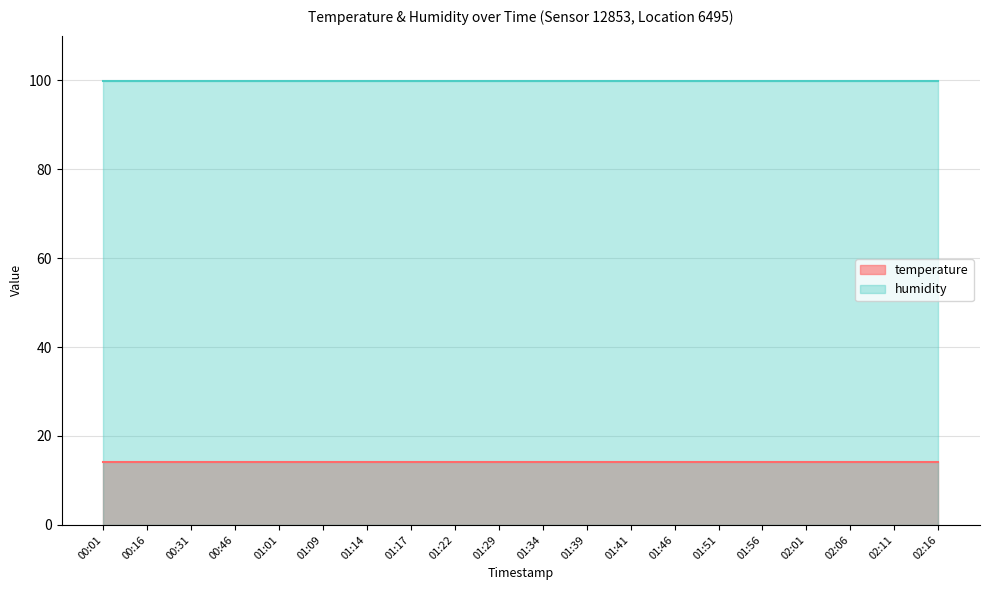

Which series has the largest range (max minus min)?

temperature